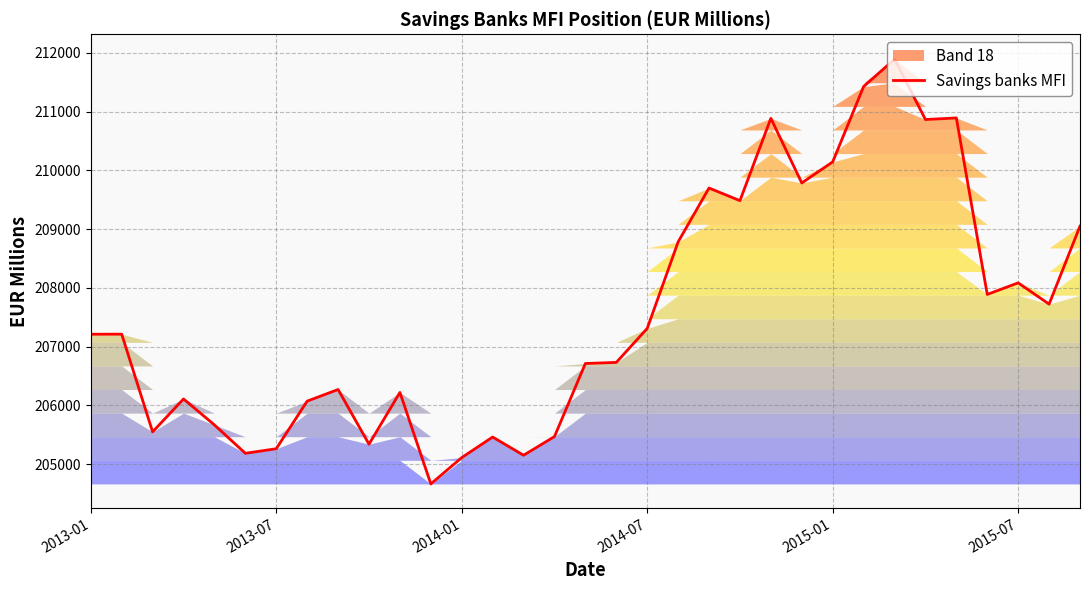

The value of Savings banks MFI at 2013-01 is 207212. True or false?

True